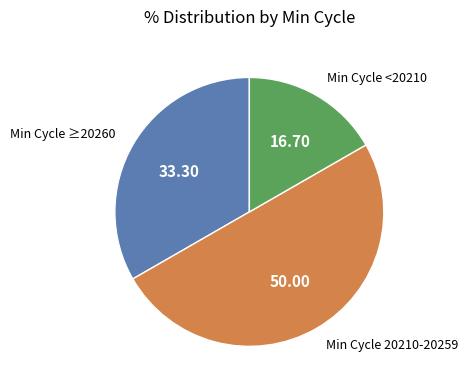

Does Min Cycle <20210 represent more than half of the total?

No